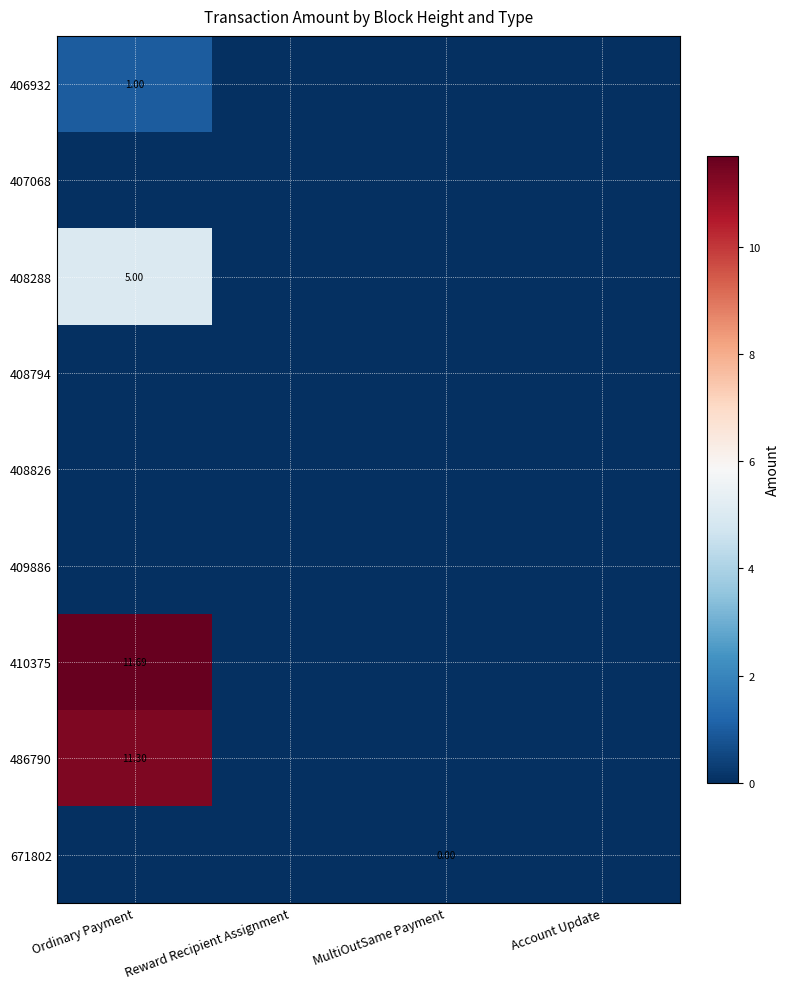

Count the number of data series in this chart.

9